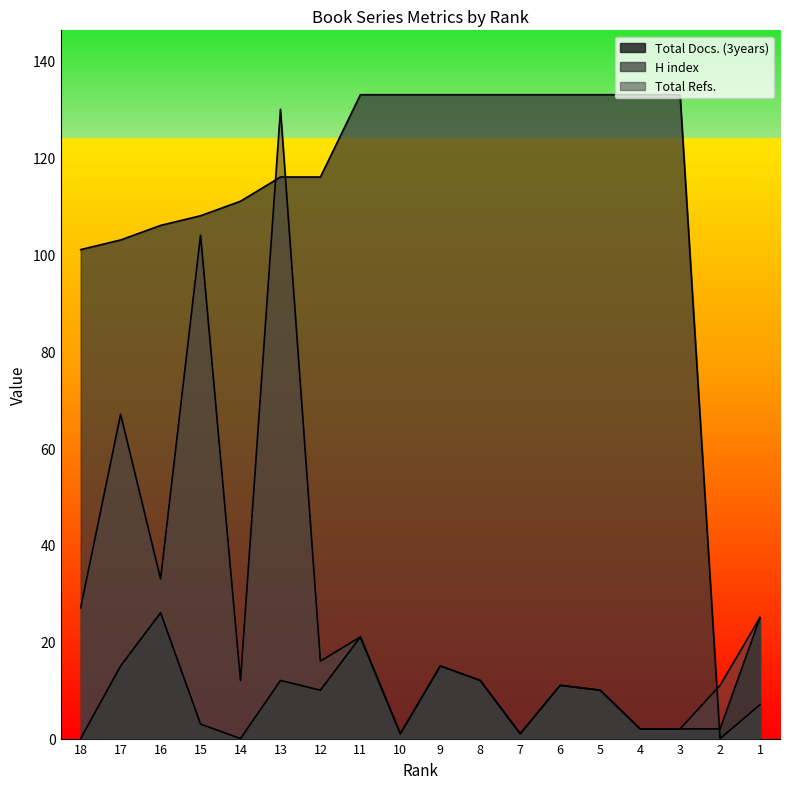

The value of Total Refs. at 14 is 21. True or false?

False